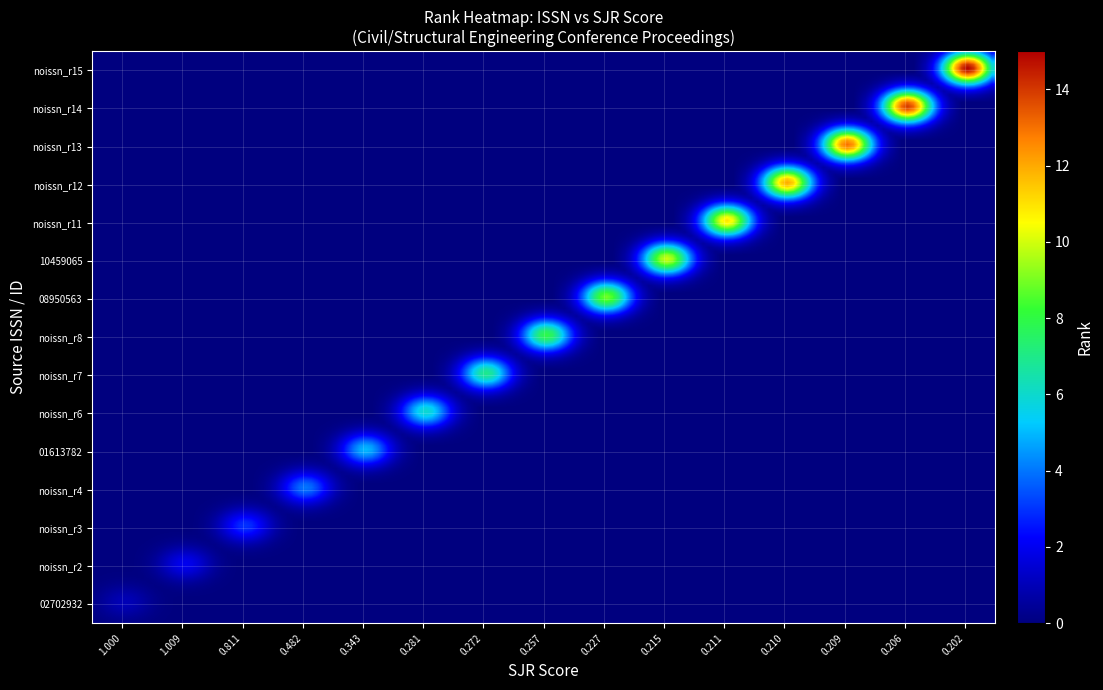

List the series in order of their peak value, lowest first.

02702932, noissn_r2, noissn_r3, noissn_r4, 01613782, noissn_r6, noissn_r7, noissn_r8, 08950563, 10459065, noissn_r11, noissn_r12, noissn_r13, noissn_r14, noissn_r15